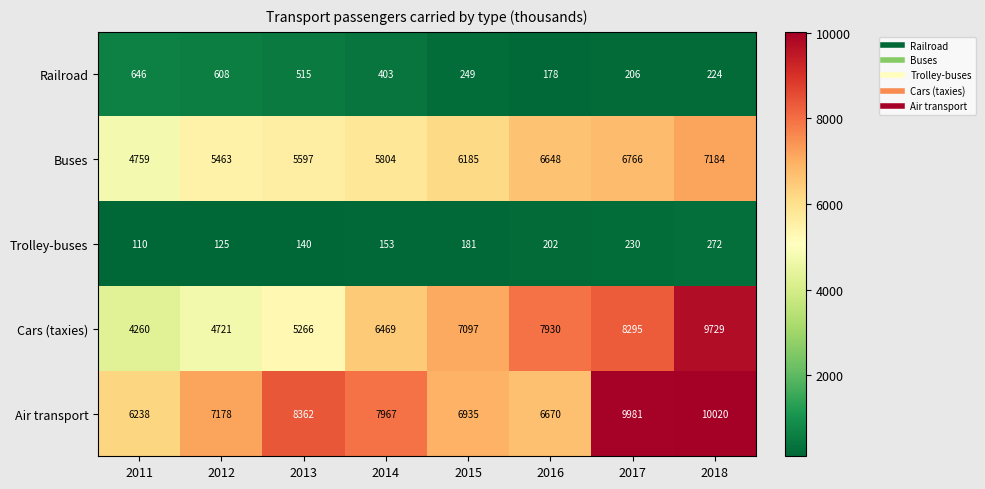

What is the difference between the highest and lowest values at 2011?

6128